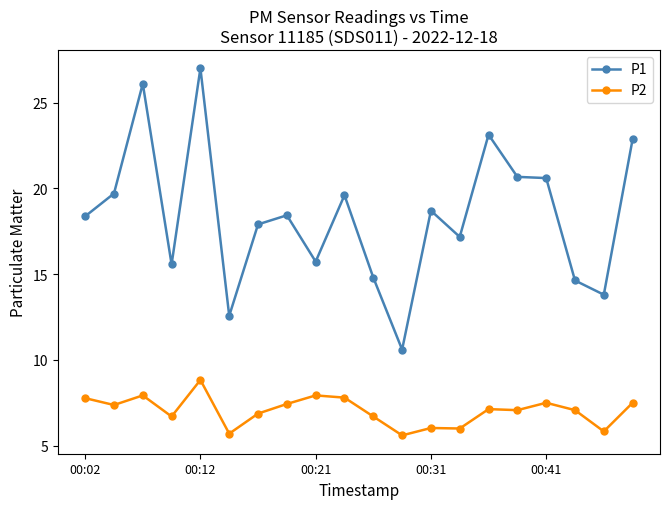

Which series has the largest total across all categories?

P1